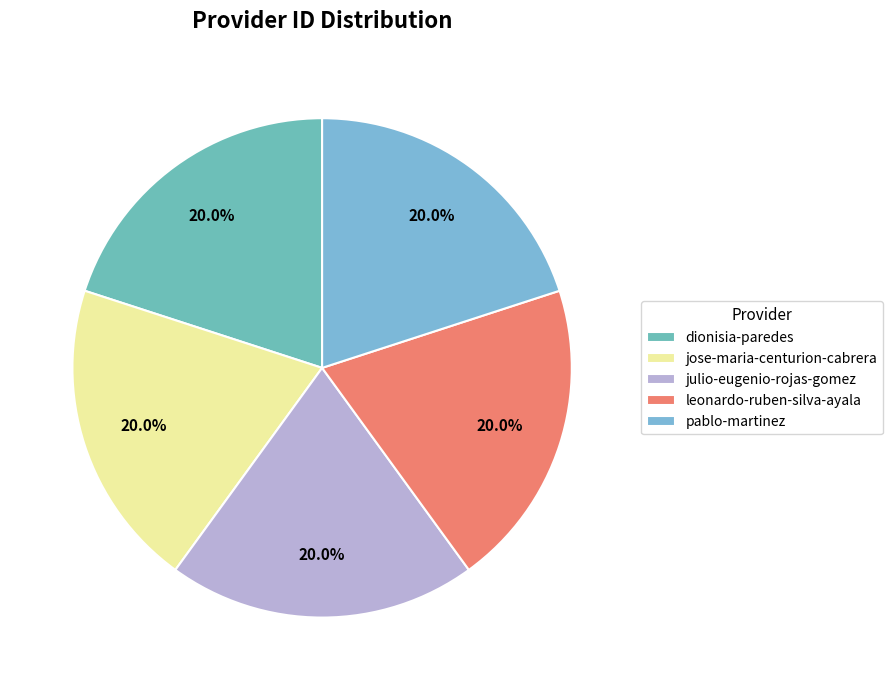

How many segments does this pie chart have?

5